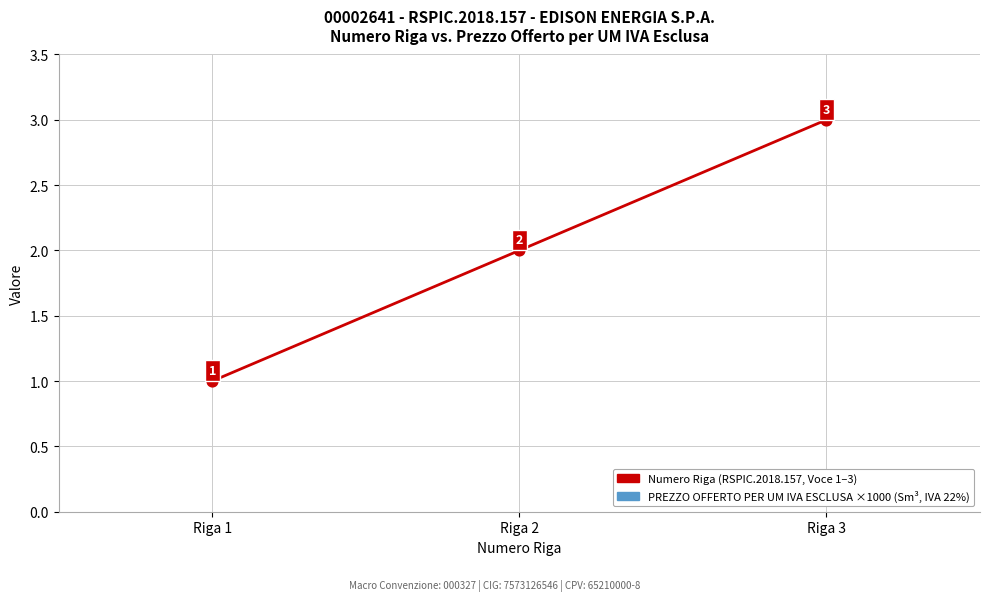

What is the total value across all series at Riga 2?

298.8